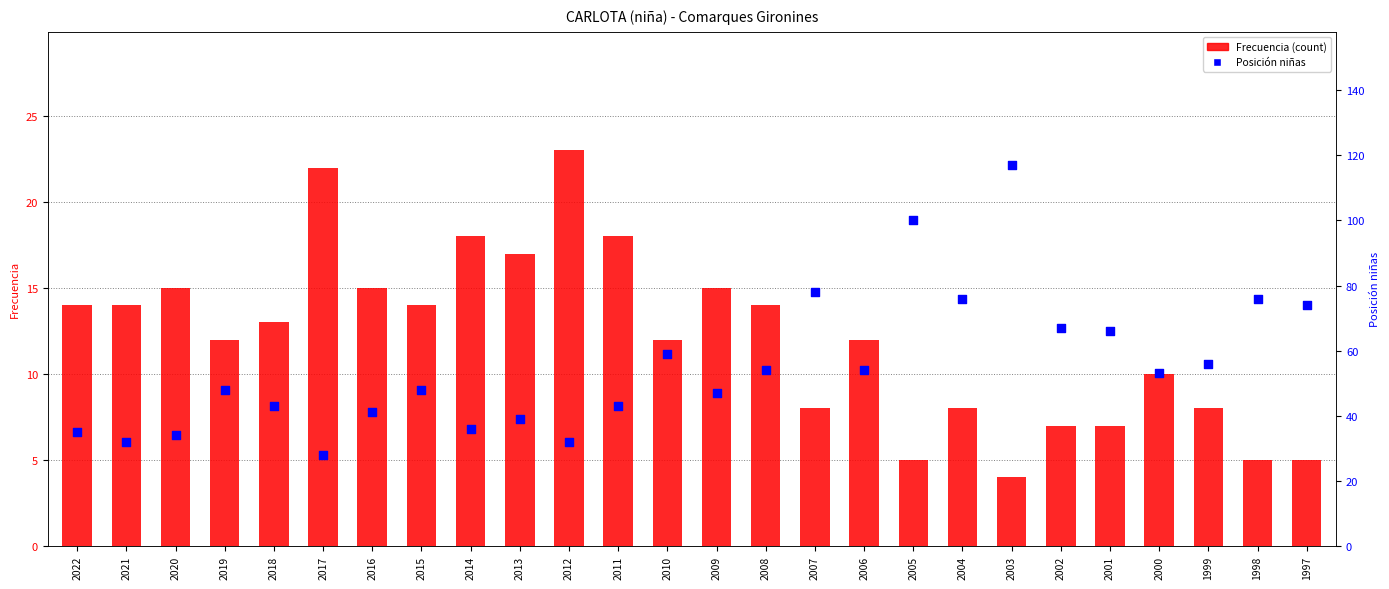

What is the total value across all series at 2011?

61